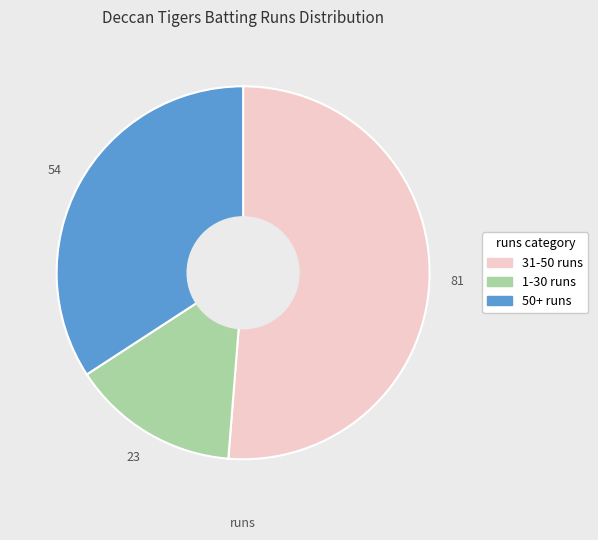

Is there a majority slice in this chart?

Yes